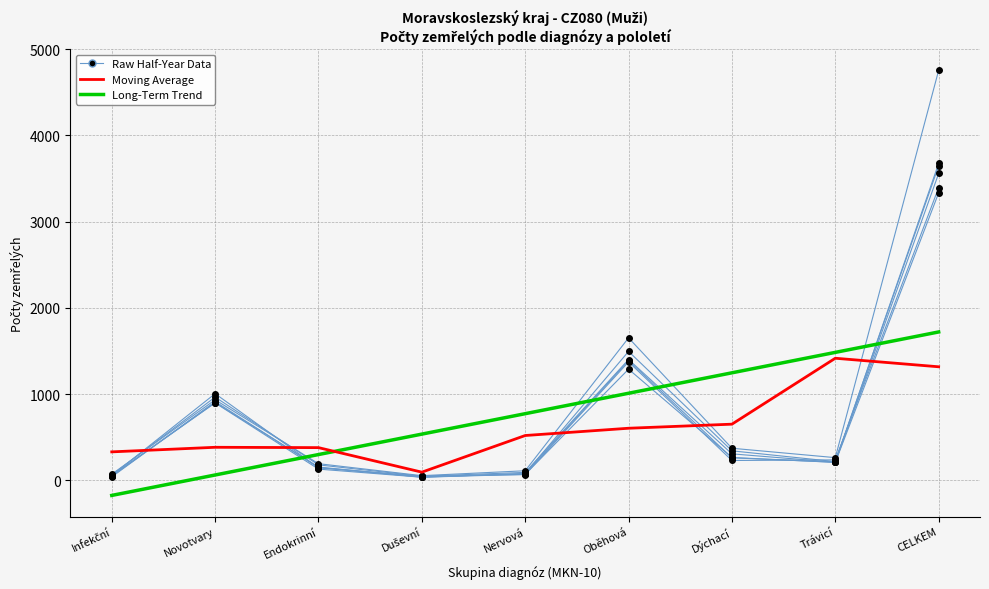

Reading left to right, what are all the values shown in this chart?

col_3 (2017 H1): 49	902	155	37	80	1496	343	218	3648
col_4 (2017 H2): 56	899	131	37	71	1290	266	209	3334
col_6 (2018 H2): 41	914	149	48	67	1374	231	238	3394
col_8 (2019 H2): 56	1006	146	40	78	1390	262	211	3559
col_9 (2020 H1): 62	966	180	49	93	1402	308	211	3676
col_10 (2020 H2): 72	935	194	55	112	1653	373	264	4755